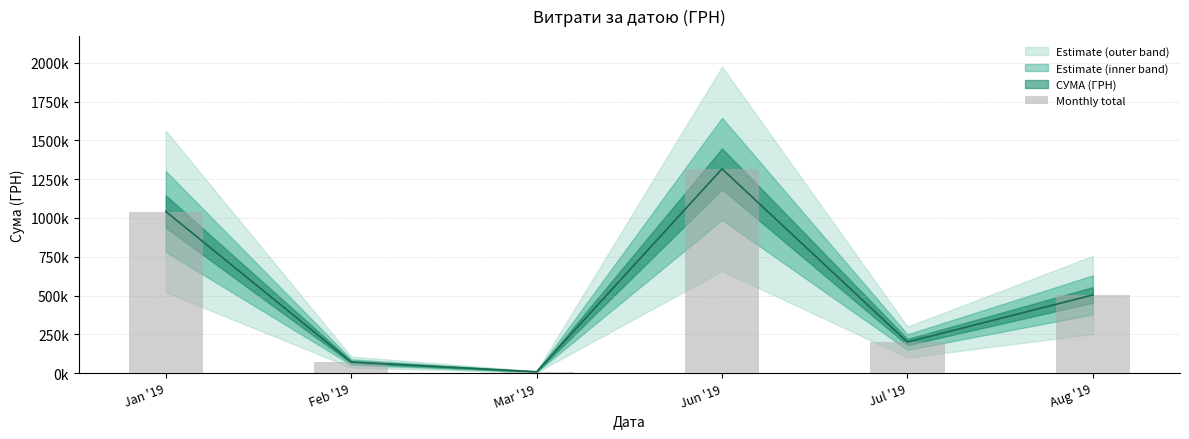

Rank the categories by value from lowest to highest.

Mar '19, Feb '19, Jul '19, Aug '19, Jan '19, Jun '19